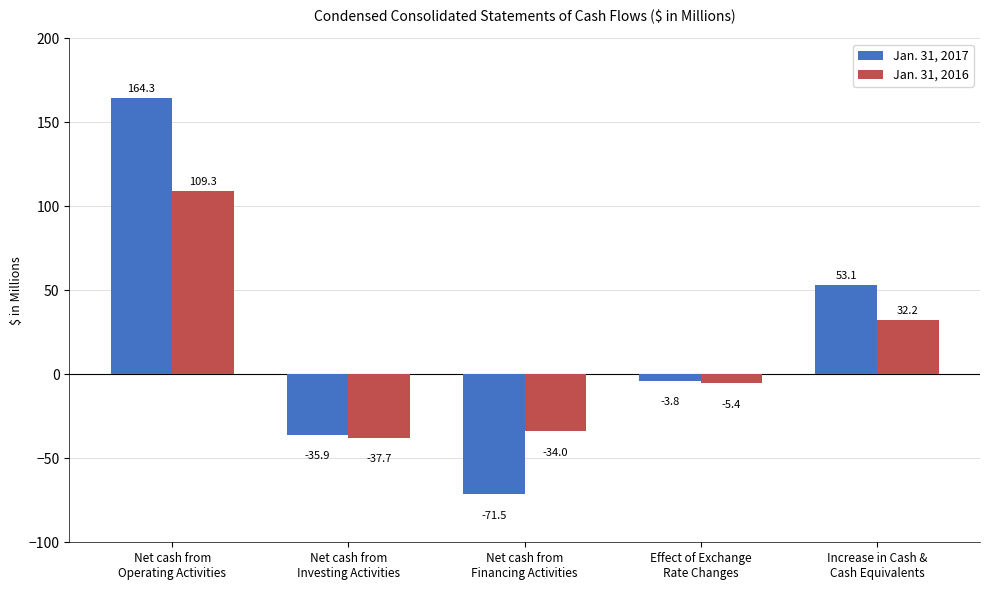

Reading right to left, list all the values displayed in this chart.

Jan. 31, 2017: 53.1	-3.8	-71.5	-35.9	164.3
Jan. 31, 2016: 32.2	-5.4	-34.0	-37.7	109.3